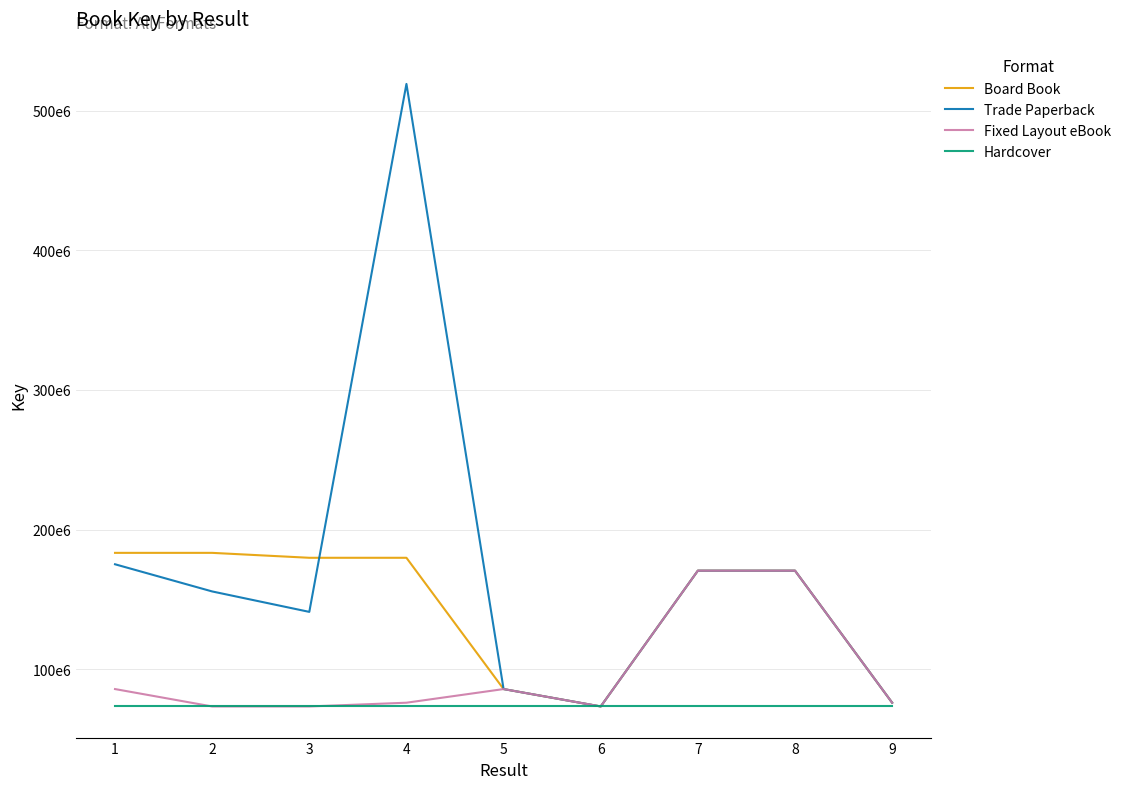

Does the chart display data point markers on the line(s)?

No